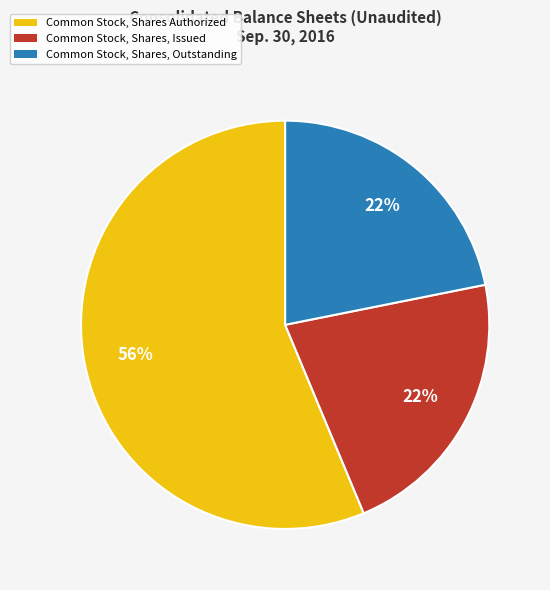

Is there any slice that represents more than half of the pie?

Yes